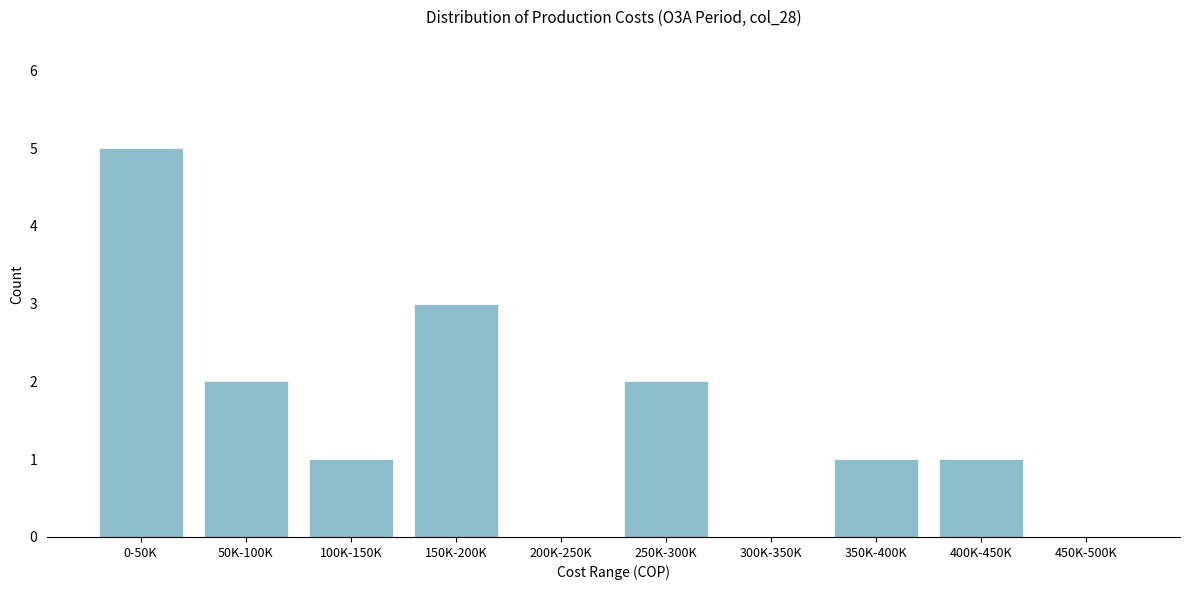

Reading left to right, list all the values displayed in this chart.

0-50K=5	50K-100K=2	100K-150K=1	150K-200K=3	200K-250K=0	250K-300K=2	300K-350K=0	350K-400K=1	400K-450K=1	450K-500K=0